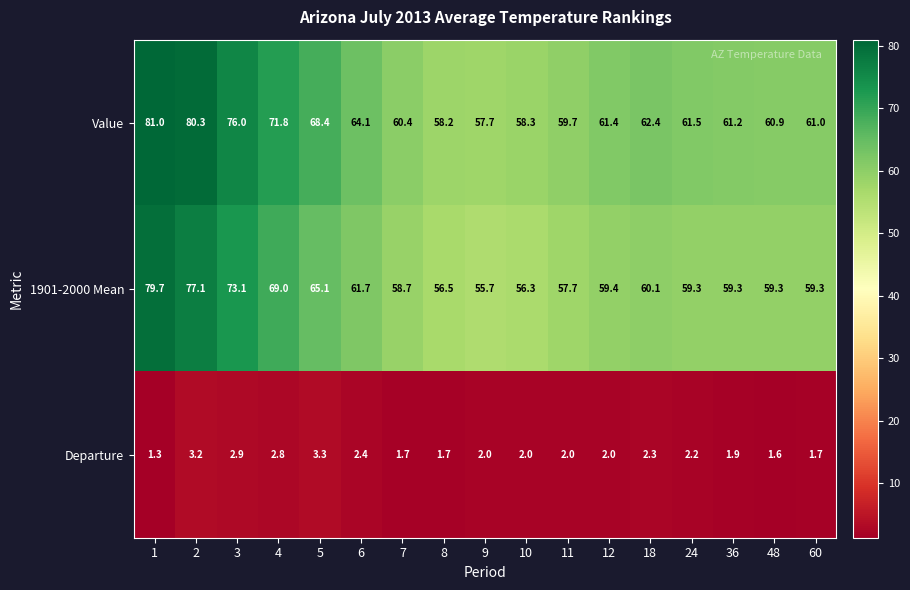

Which category has the highest value across all series?

1